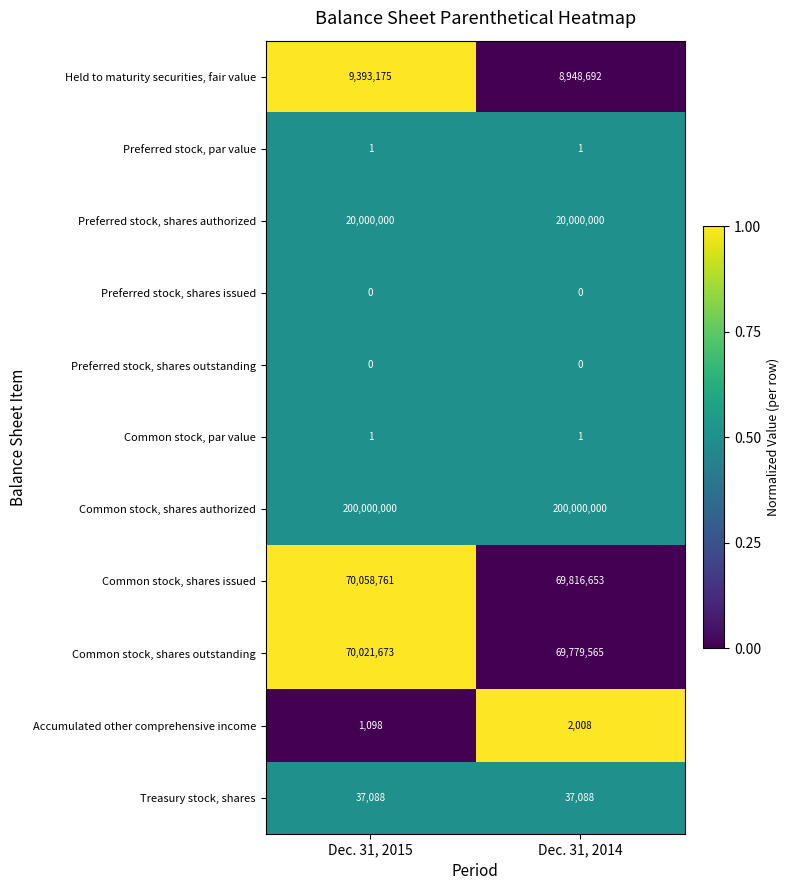

Which series changed the most between Dec. 31, 2015 and Dec. 31, 2014?

Held to maturity securities, fair value